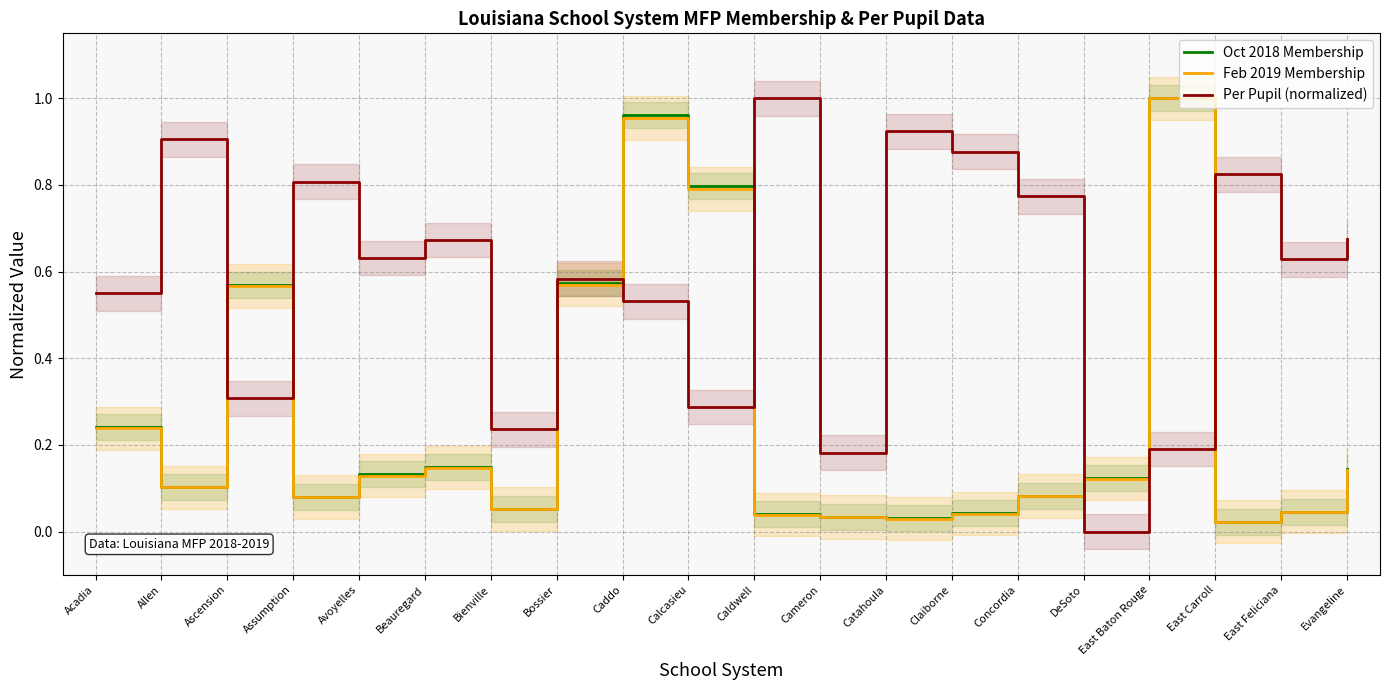

Rank the series by their maximum value, from highest to lowest.

Oct 2018 Membership, Feb 2019 Membership, Per Pupil (normalized)